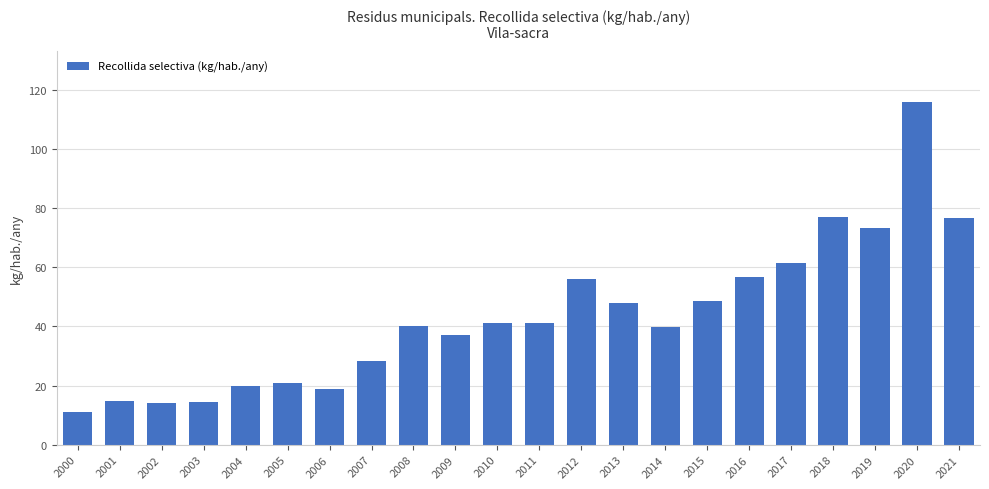

How many data points are less than 41?

11